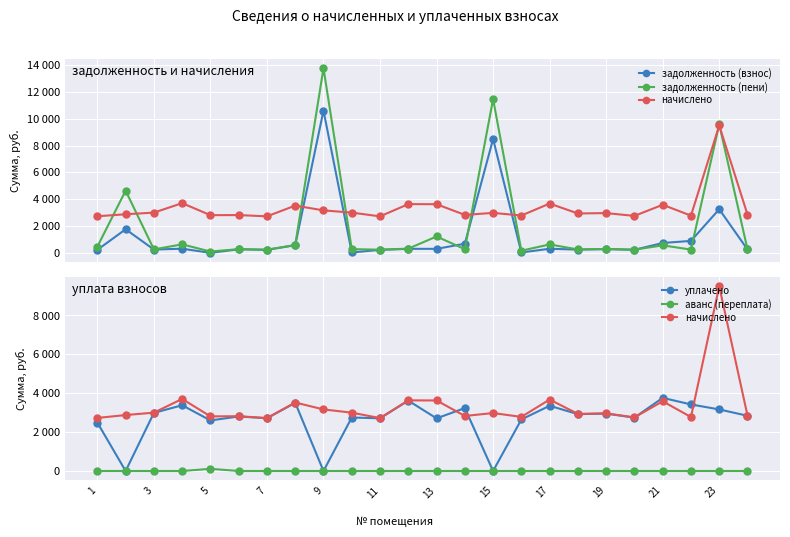

Count the number of data series in this chart.

5